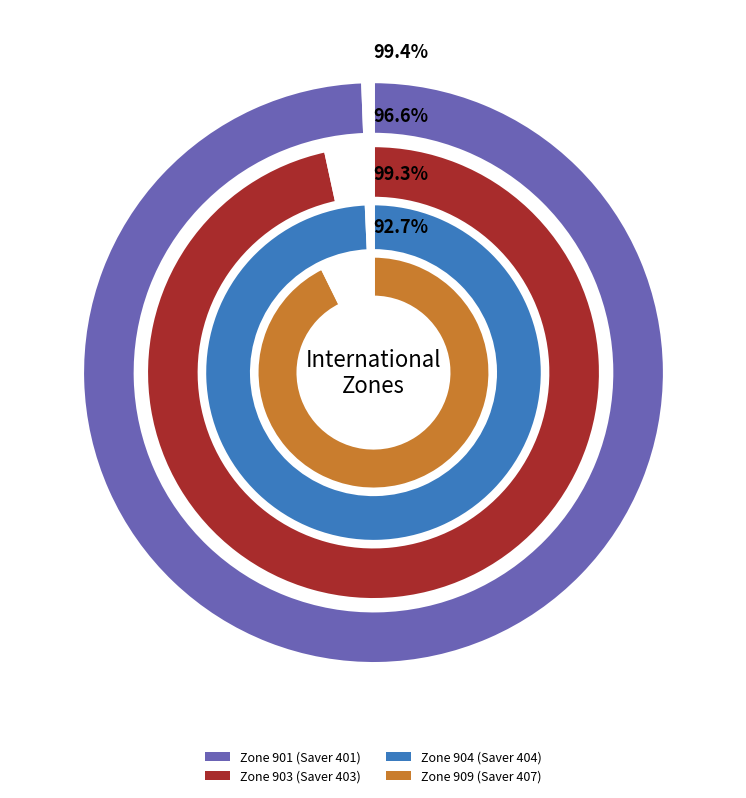

Is there a majority slice in this chart?

No